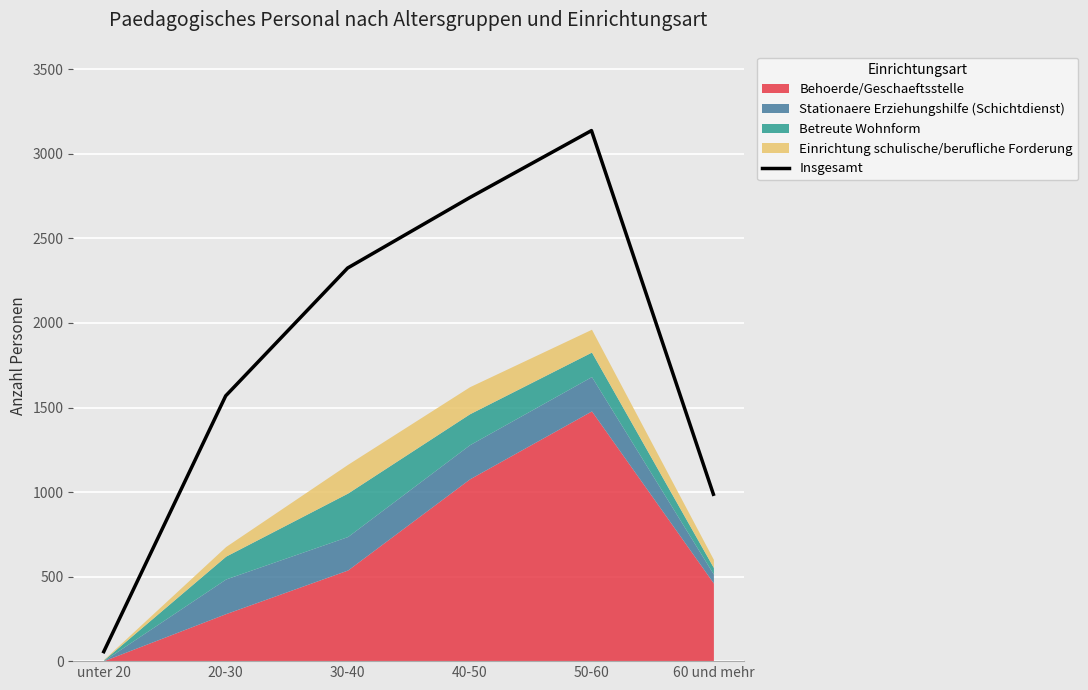

The value at 40-50 is 2741. True or false?

True